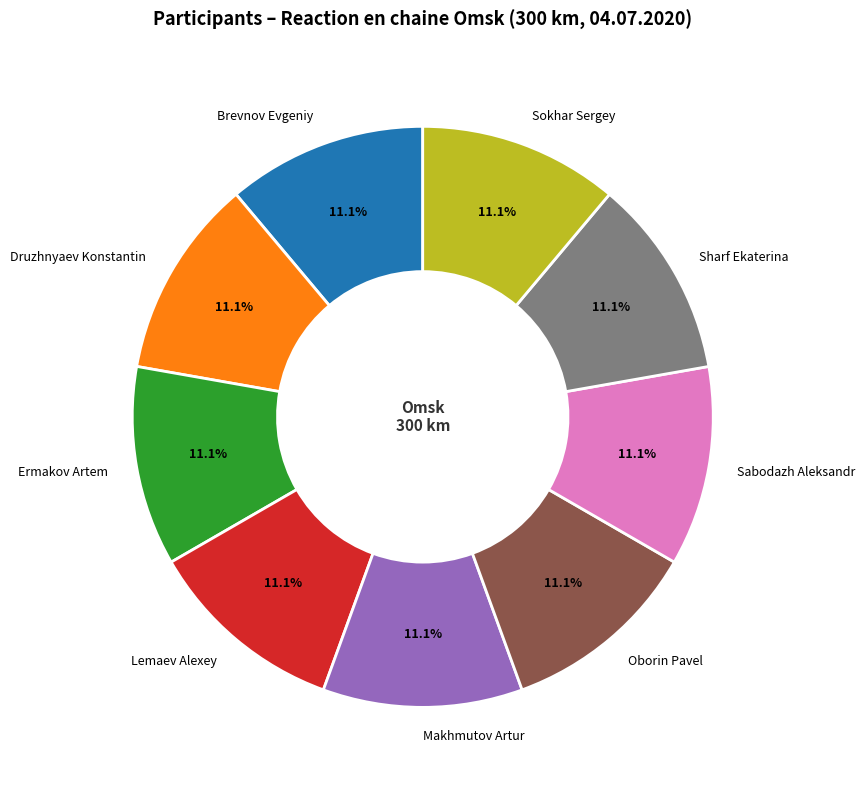

Is there any slice that represents more than half of the pie?

No